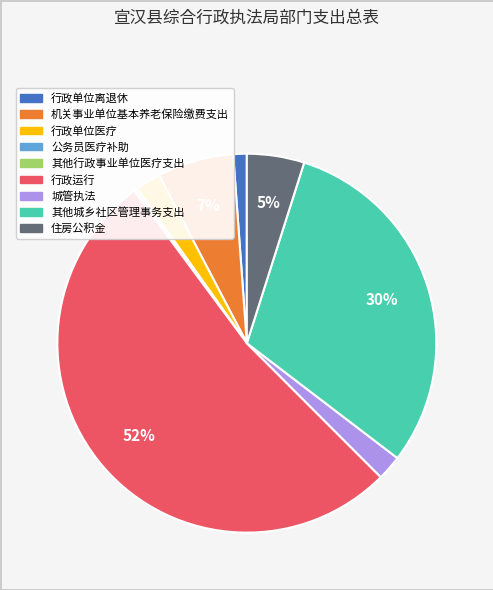

What is the largest slice in the pie chart?

行政运行